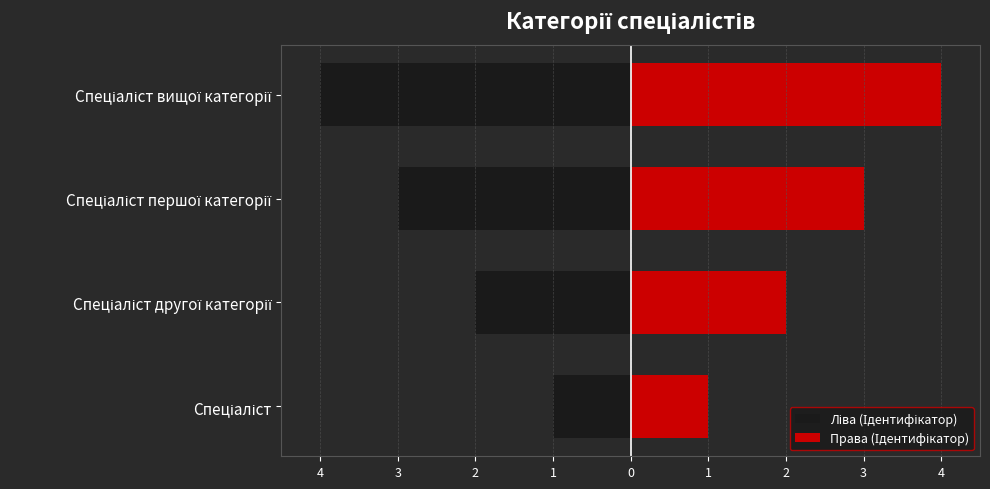

What is the maximum value for Ліва (Ідентифікатор)?

-1